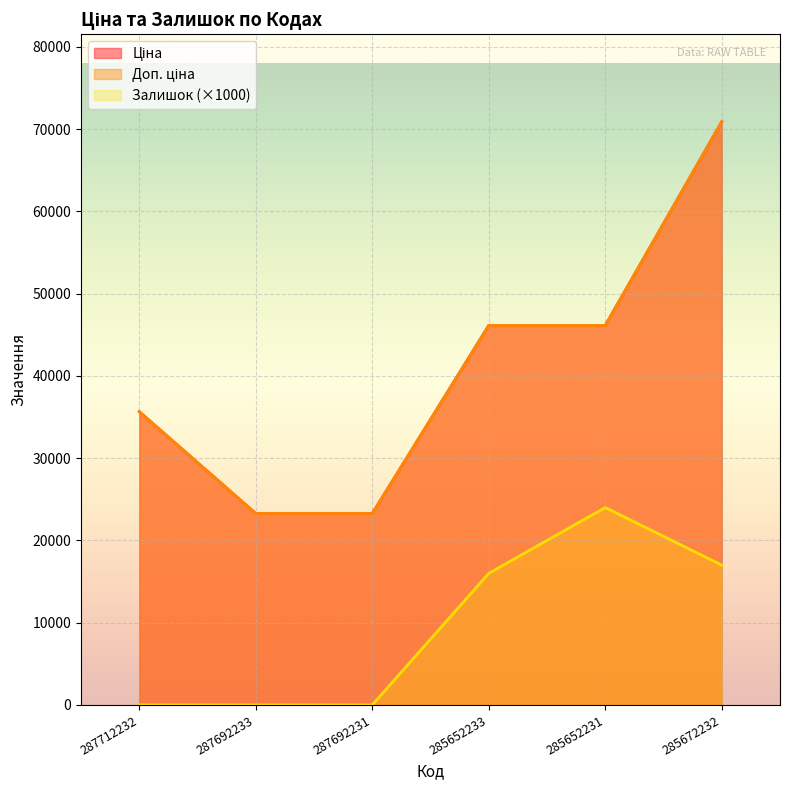

What position from the right is 285652231?

2